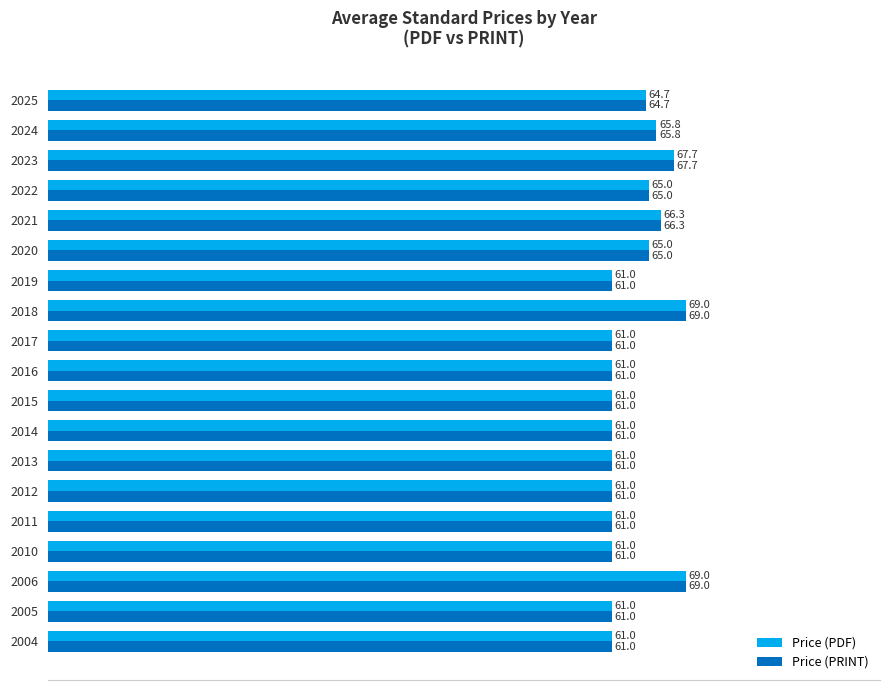

Is the value of Price (PDF) at 2017 greater than the value of Price (PRINT) at 2023?

No